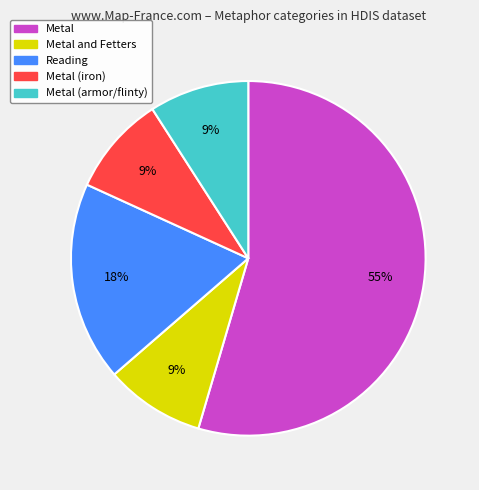

How many slices are in this pie chart?

5